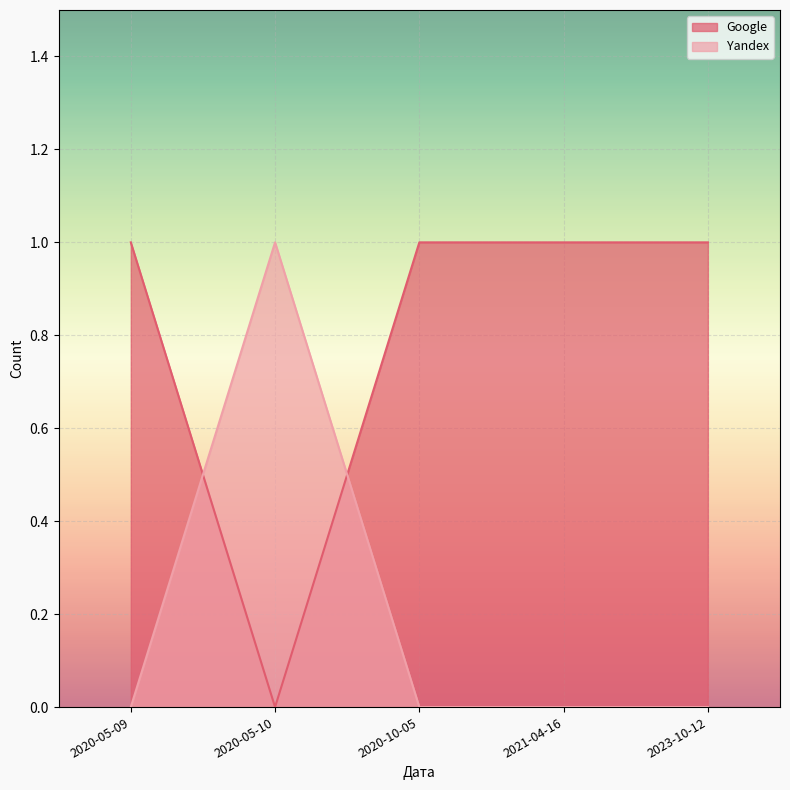

True or false: Yandex and Google intersect in this chart.

True